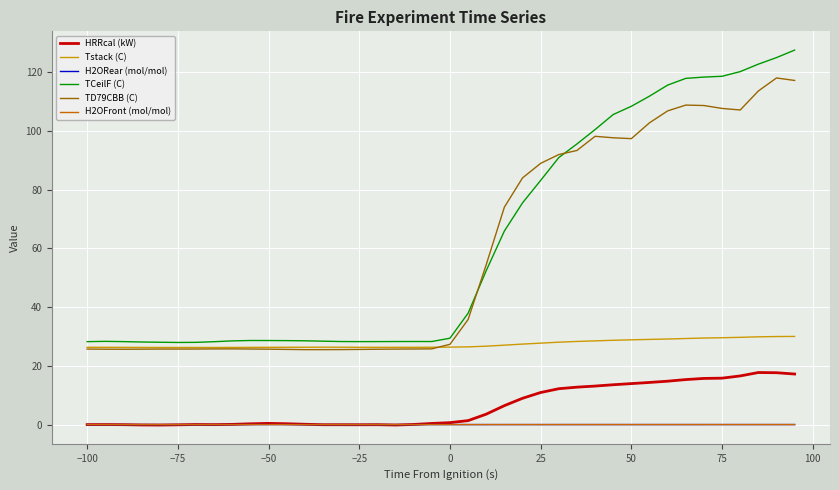

After their last crossing, which series has the higher values: TD79CBB (C) or Tstack (C)?

TD79CBB (C)